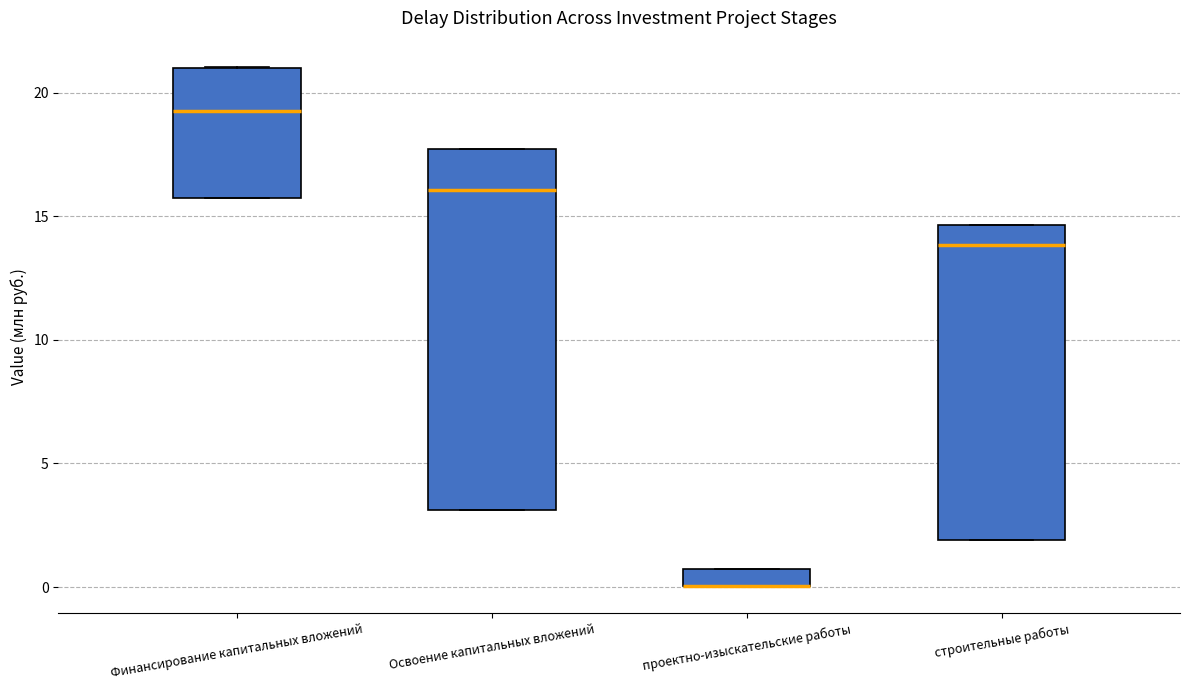

Comparing the boxes themselves (not the whiskers), which one is the tallest?

Освоение капитальных вложений